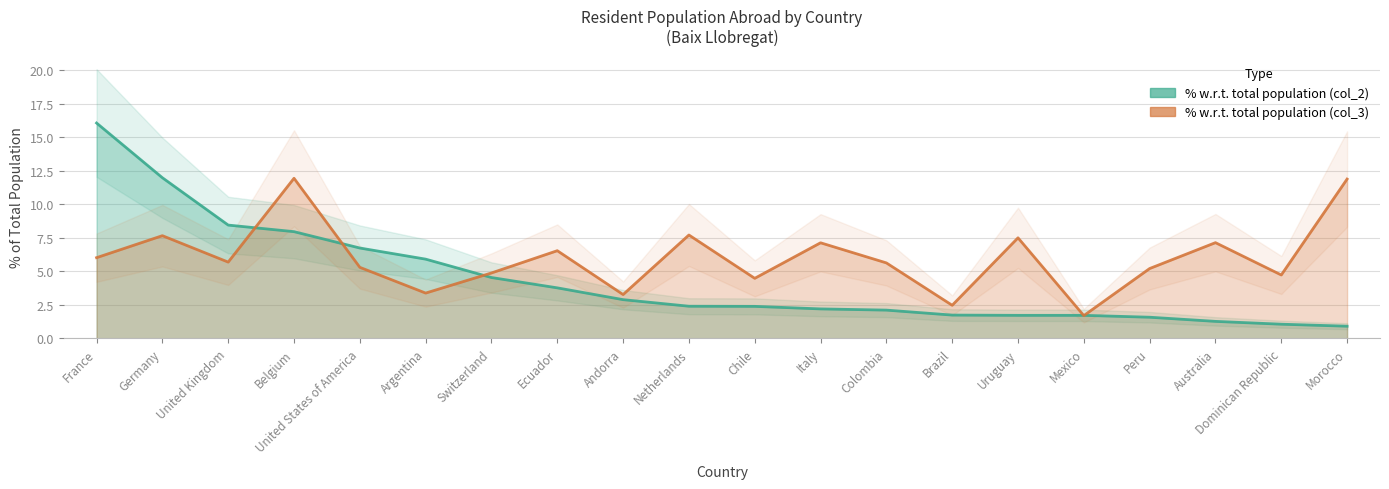

True or false: % with respect to total (col_2) has more than 2 interior local peaks.

False